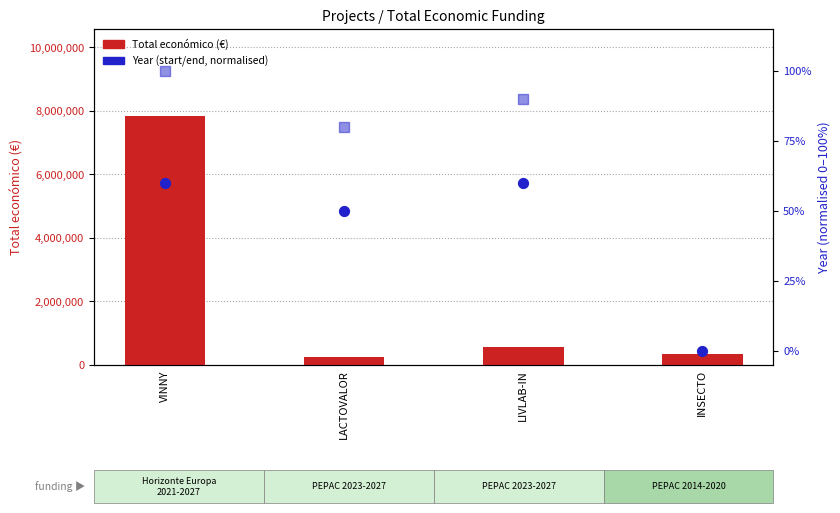

What is the ratio of the value at INSECTO to the value at LIVLAB-IN?

0.6